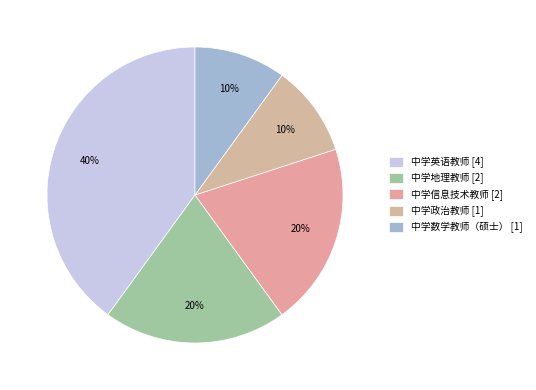

How many slices are in this pie chart?

5